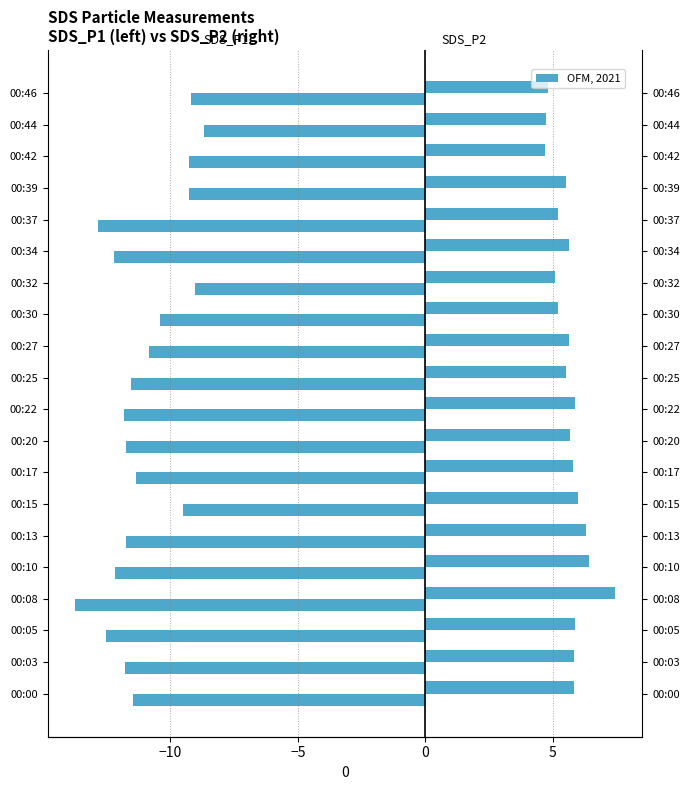

The value of SDS_P2 at 00:39 is 1.1. True or false?

False